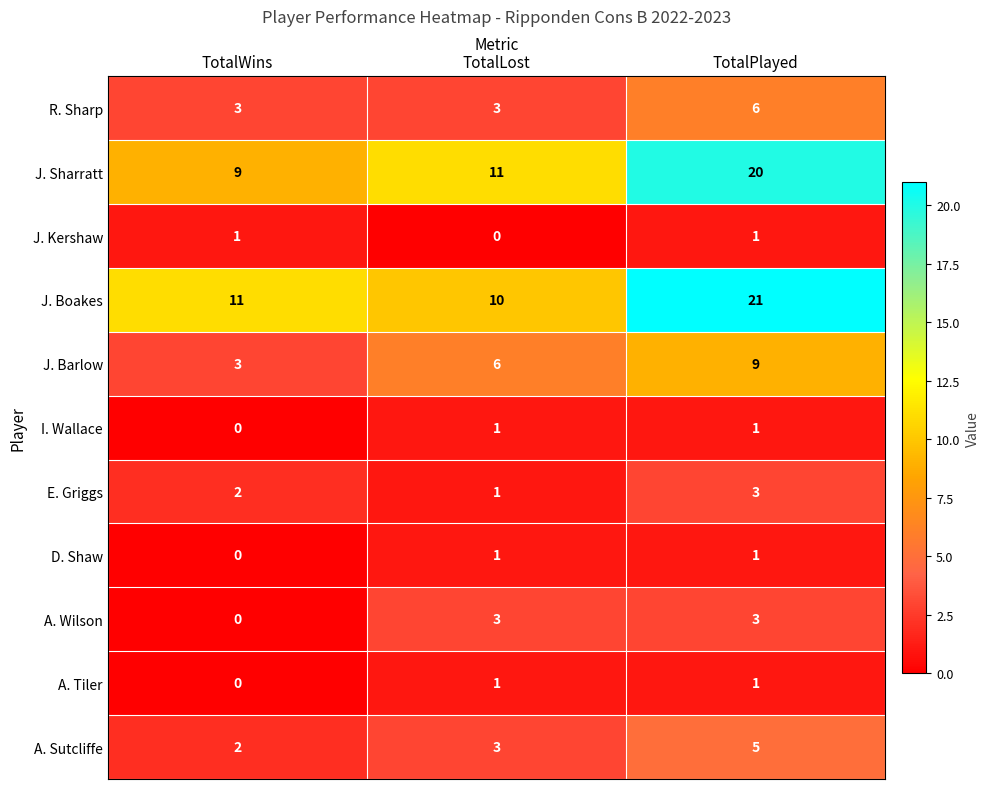

Count the number of categories in the chart.

3